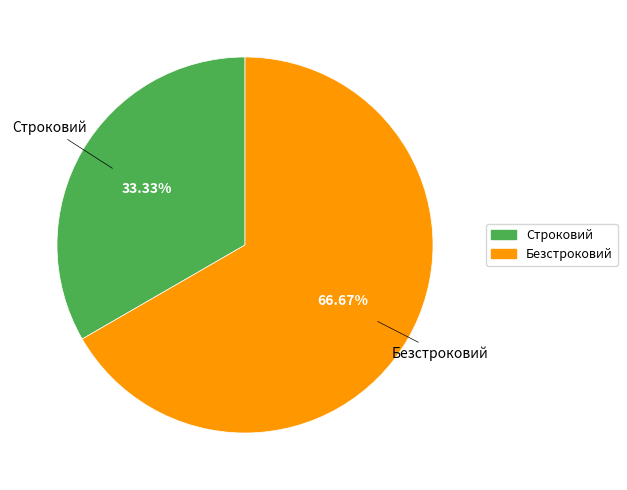

Which slice represents more than half of the pie?

Безстроковий